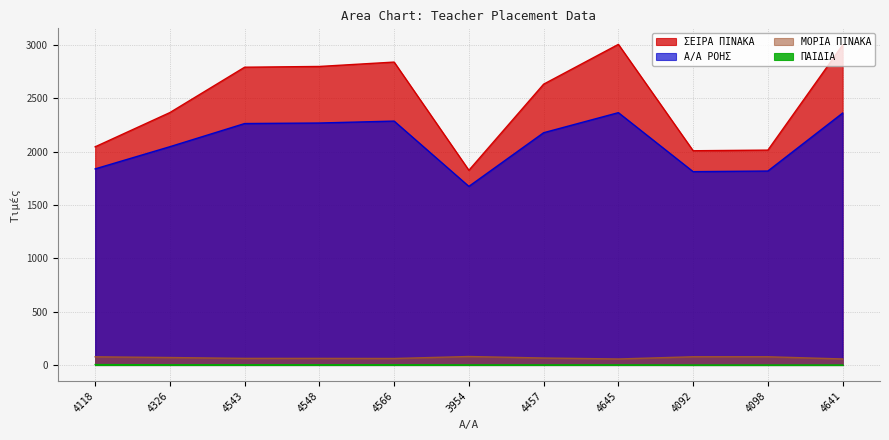

True or false: ΠΑΙΔΙΑ and ΜΟΡΙΑ ΠΙΝΑΚΑ cross at least once.

False